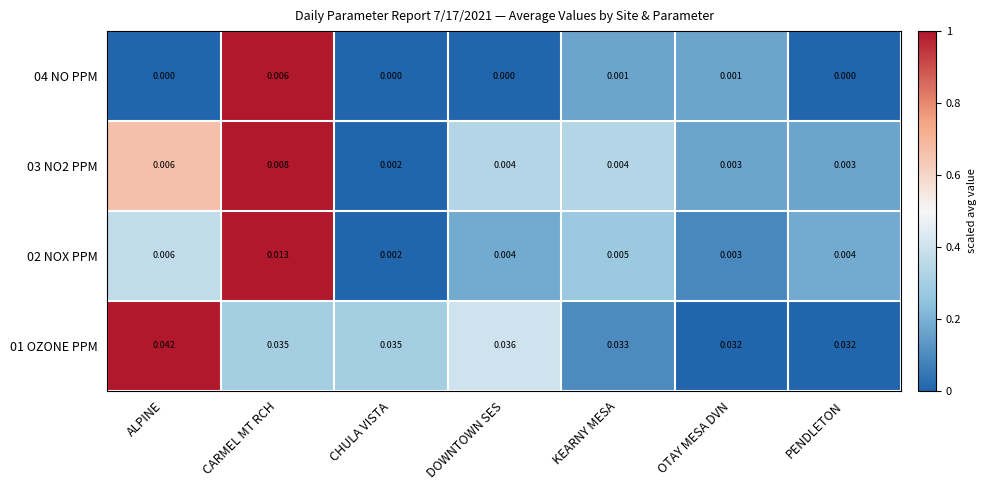

Rank the series by their maximum value, from lowest to highest.

04 NO PPM, 03 NO2 PPM, 02 NOX PPM, 01 OZONE PPM